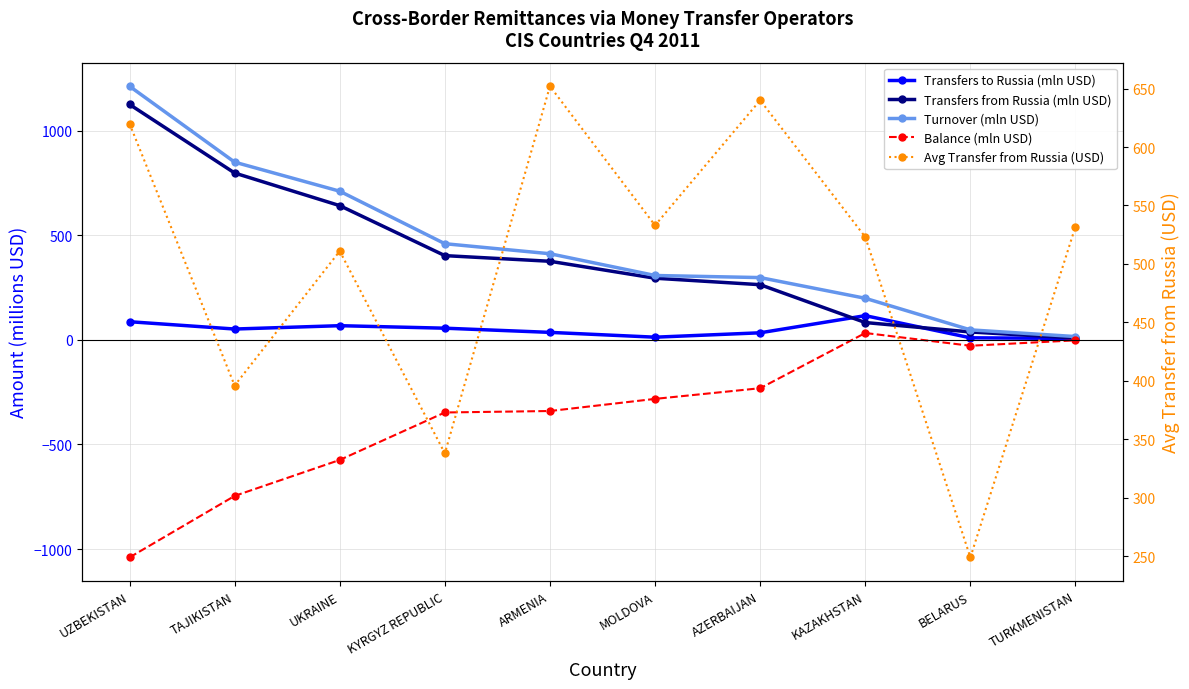

True or false: Balance (mln USD) and Transfers from Russia (mln USD) cross at least once.

False